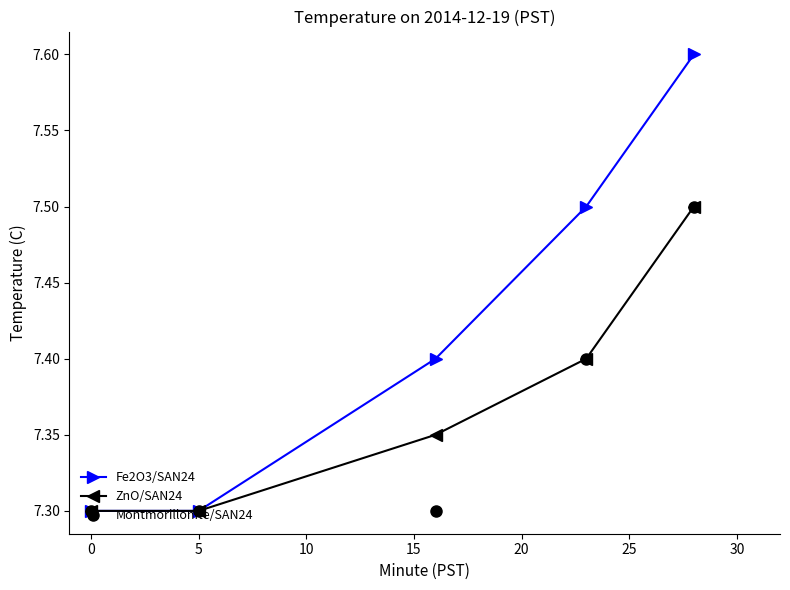

At how many categories does at least one series exceed 7?

5